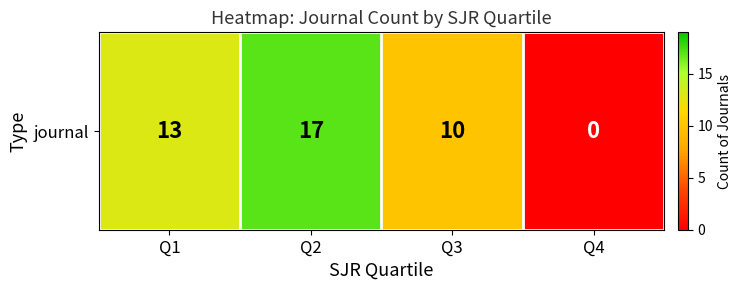

True or false: the data shows 6 at Q3.

False